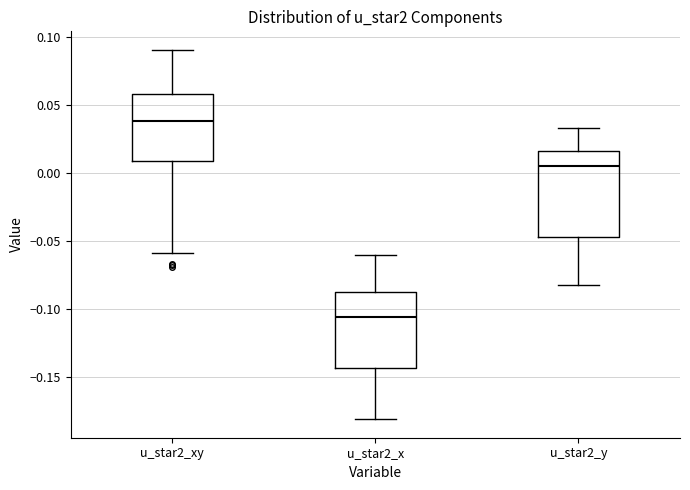

Where is the upper edge of the box for u_star2_xy on the y-axis? The values are not printed on the chart, so give them approximately, as read against the axis.

0.060